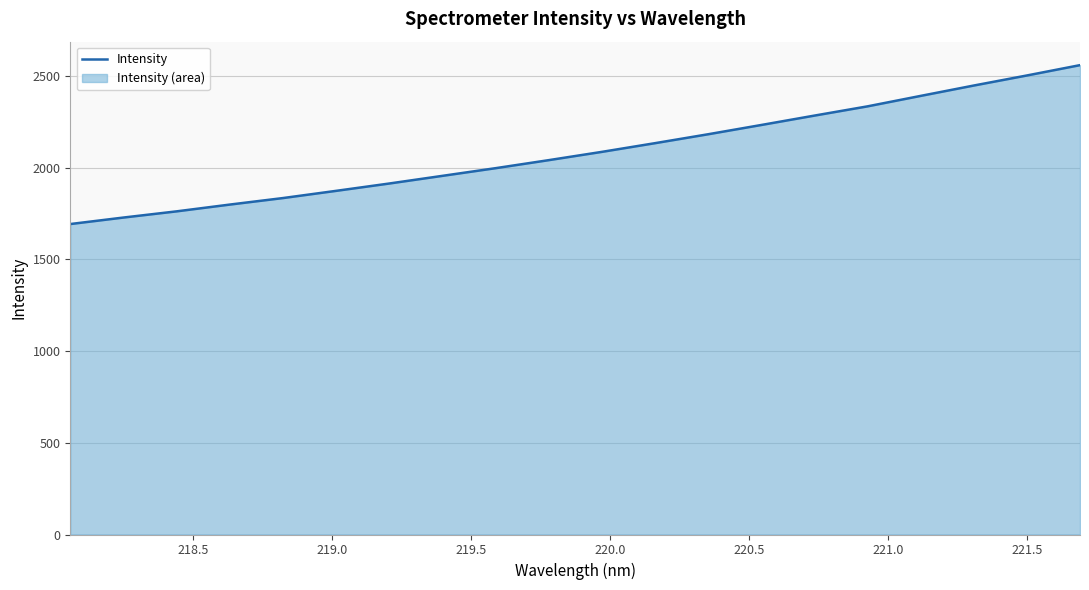

What is the difference between the maximum and minimum values?

866.1